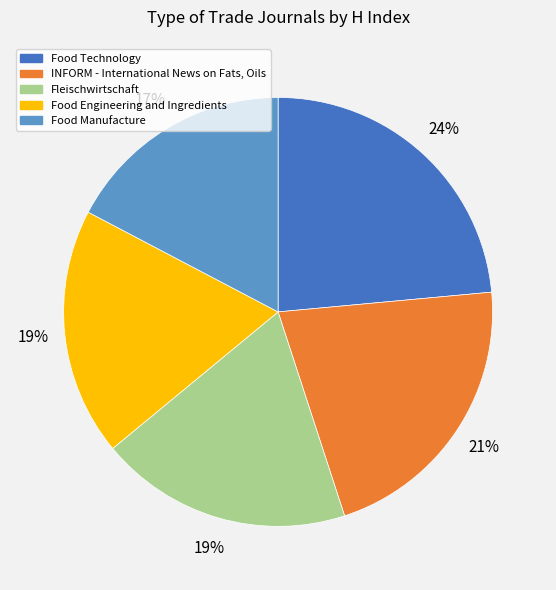

Does Fleischwirtschaft represent more than half of the total?

No